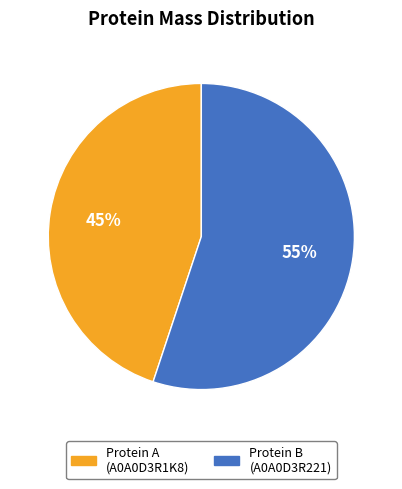

To the nearest percent, what is the average slice percentage?

50%